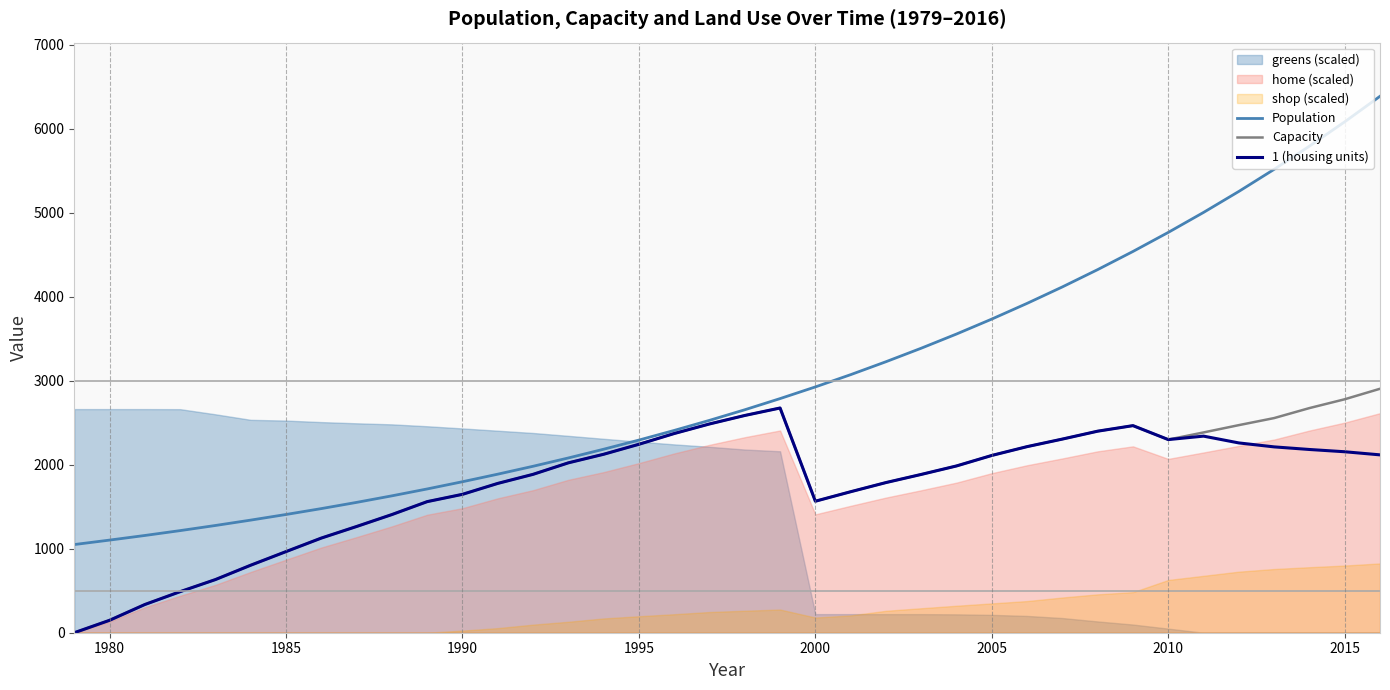

True or false: Capacity and Population cross at least once.

False